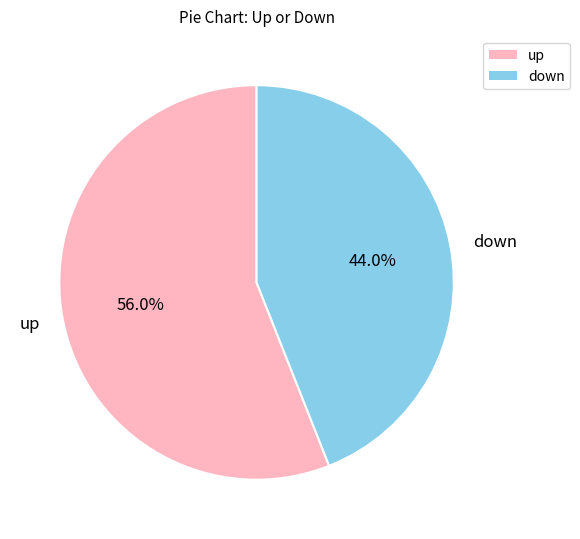

How many slices are in this pie chart?

2